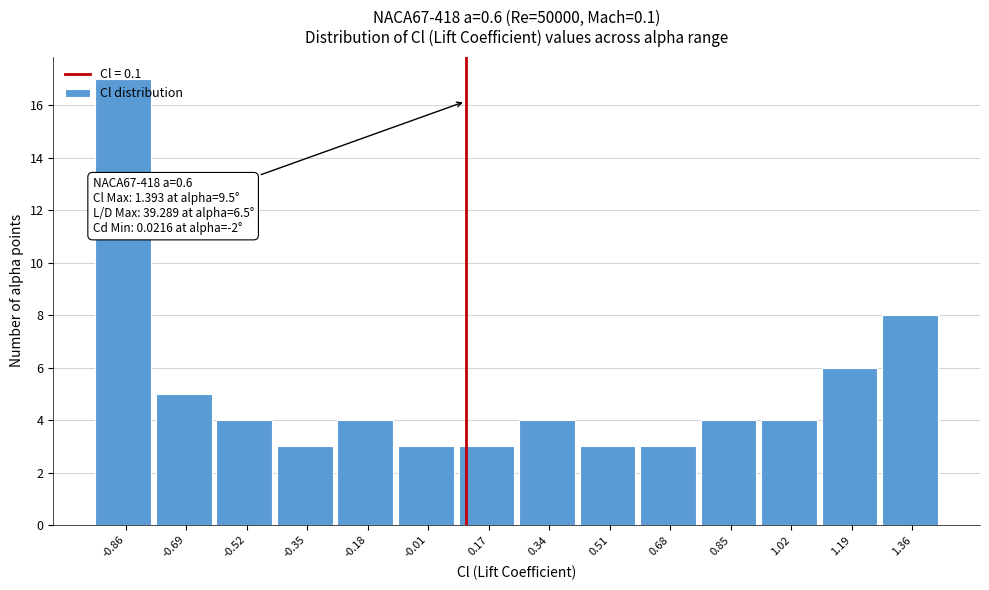

Which range on the x-axis has the tallest bar?

-0.94 to -0.78